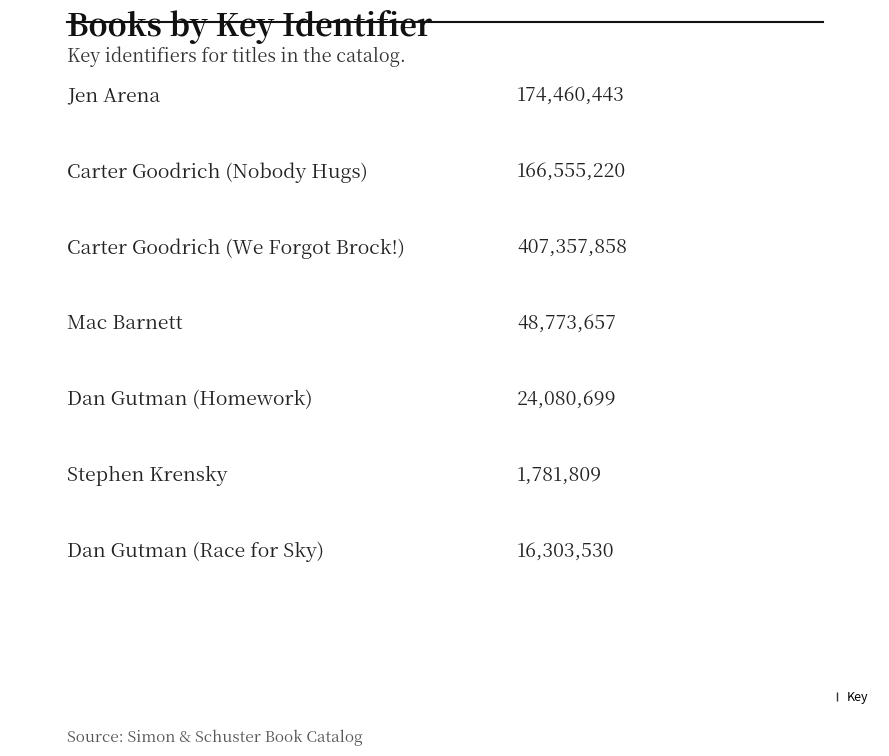

What is the value of the 1st bar from the left?

174460443